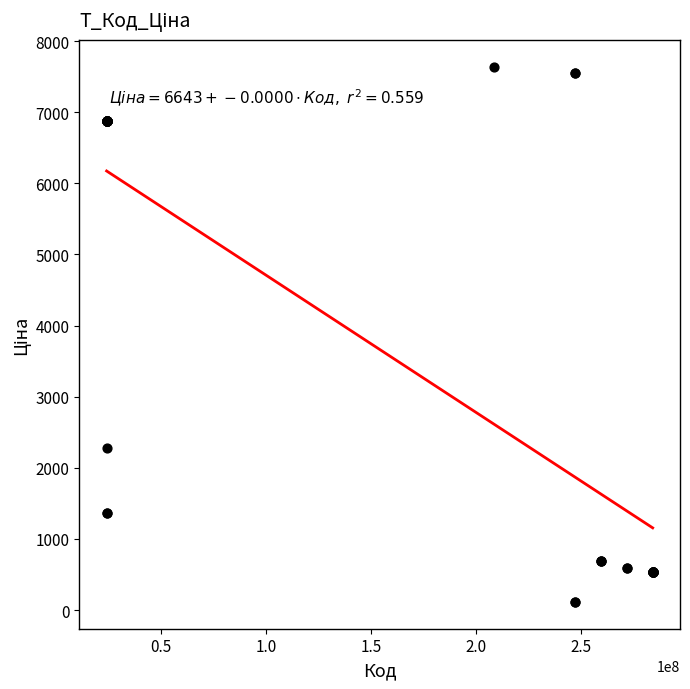

What Y value in the scatter plot is closest to 3877?

2276.4